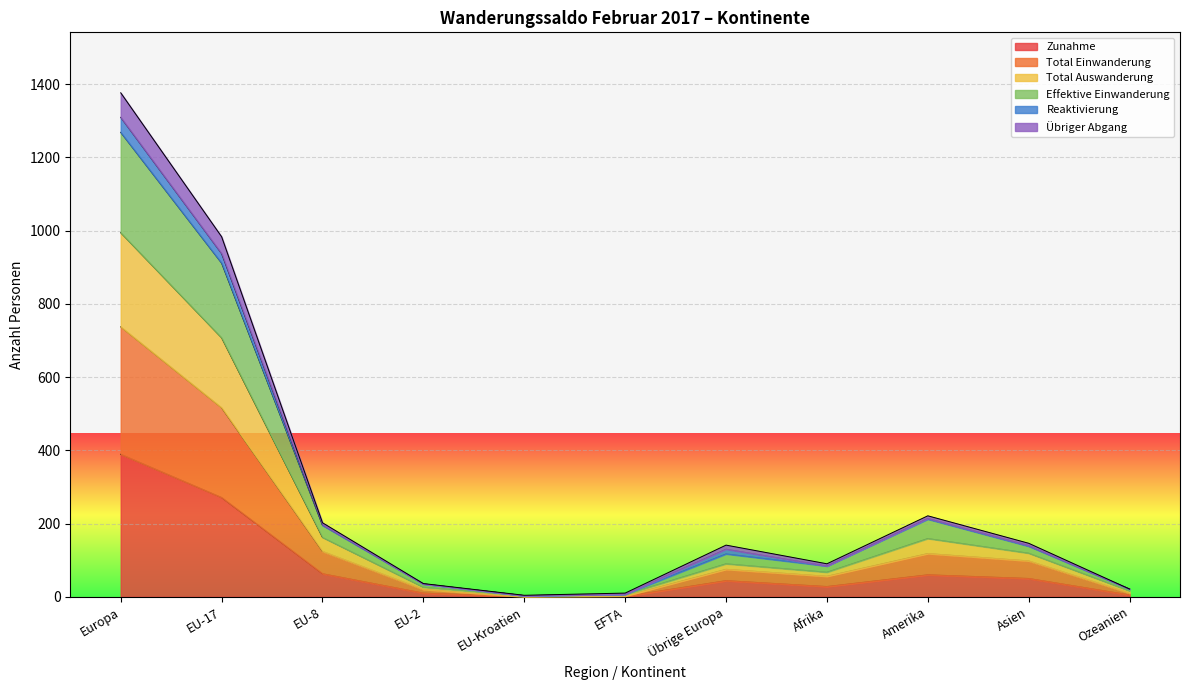

What is the spread (max minus min) of values at Amerika?

161